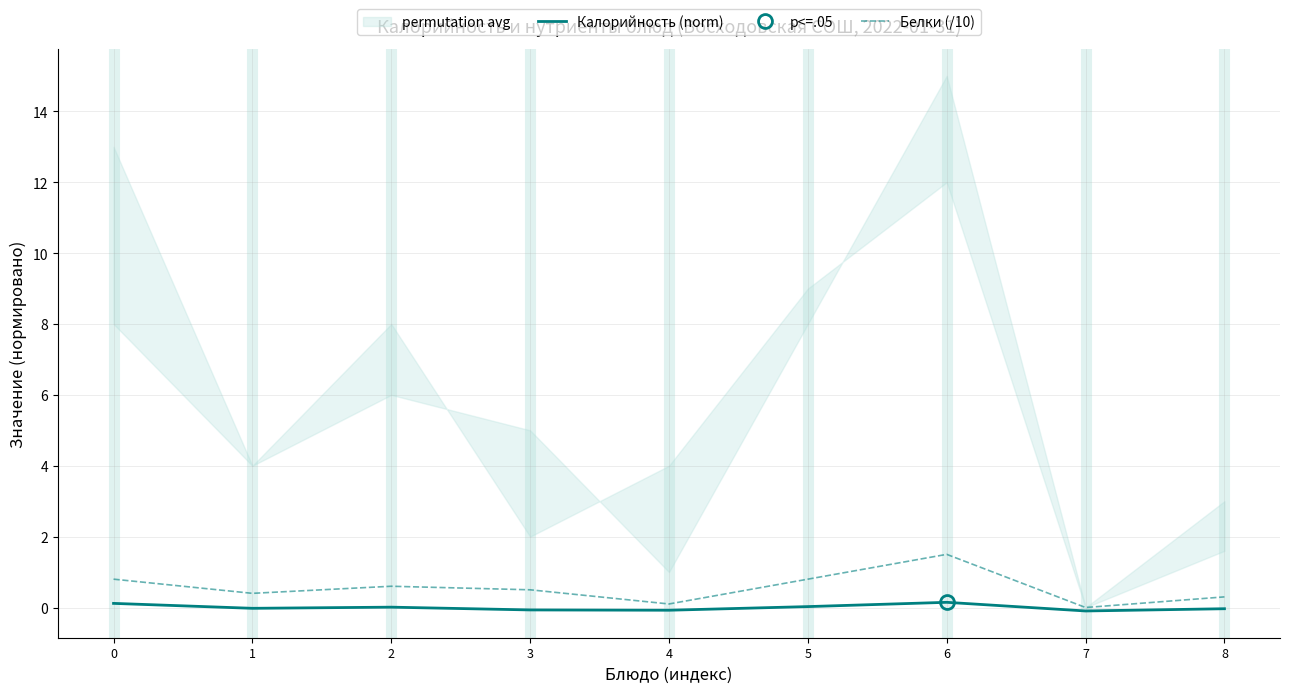

What is the sum of the Белки (/10) values at 2 and 1?

1.0